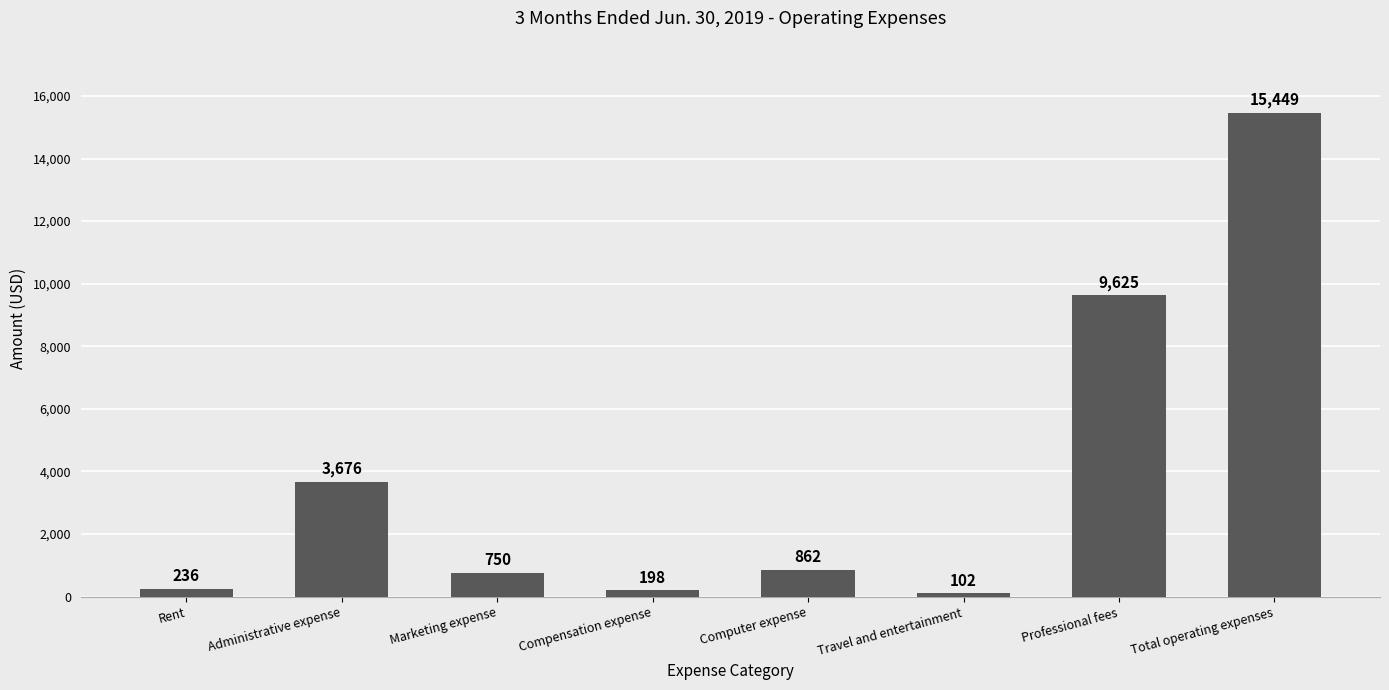

Between Computer expense and Rent, which is larger?

Computer expense